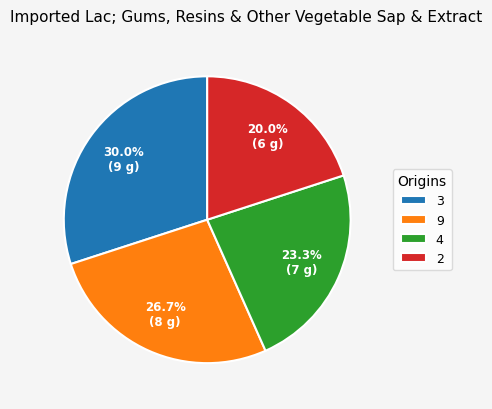

Which category has the biggest portion of the pie?

3